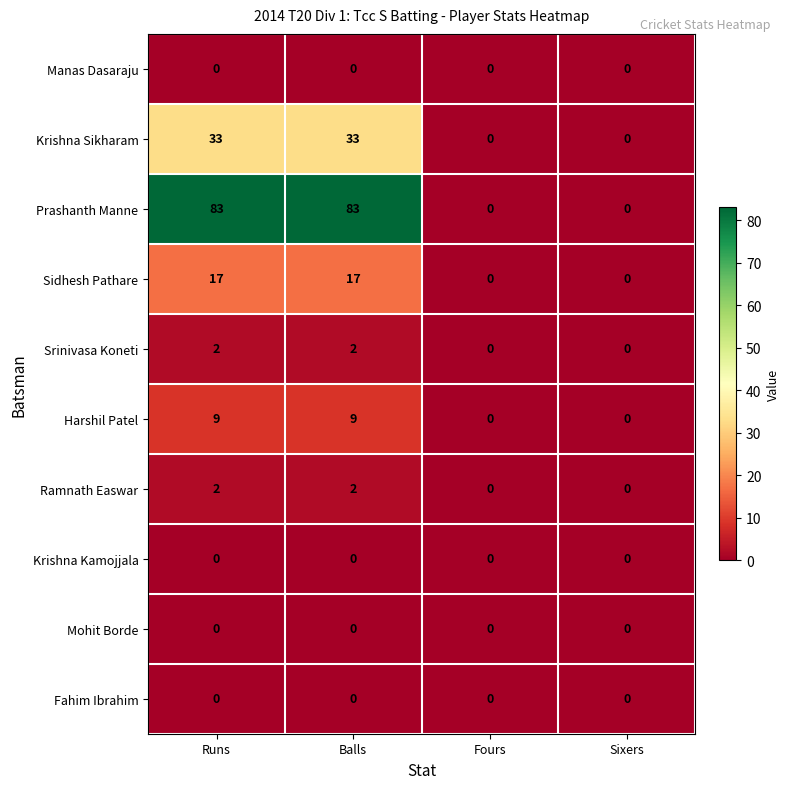

What is the difference between the maximum and minimum values in the Prashanth Manne series?

83